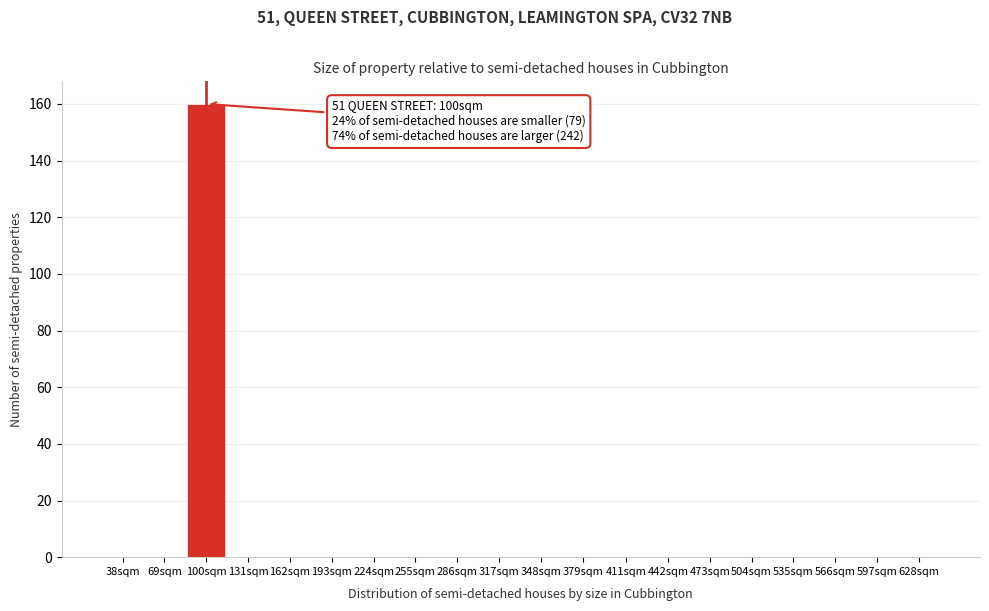

Reading right to left, list all the values displayed in this chart.

628sqm=0	597sqm=0	566sqm=0	535sqm=0	504sqm=0	473sqm=0	442sqm=0	411sqm=0	379sqm=0	348sqm=0	317sqm=0	286sqm=0	255sqm=0	224sqm=0	193sqm=0	162sqm=0	131sqm=0	100sqm=160	69sqm=0	38sqm=0